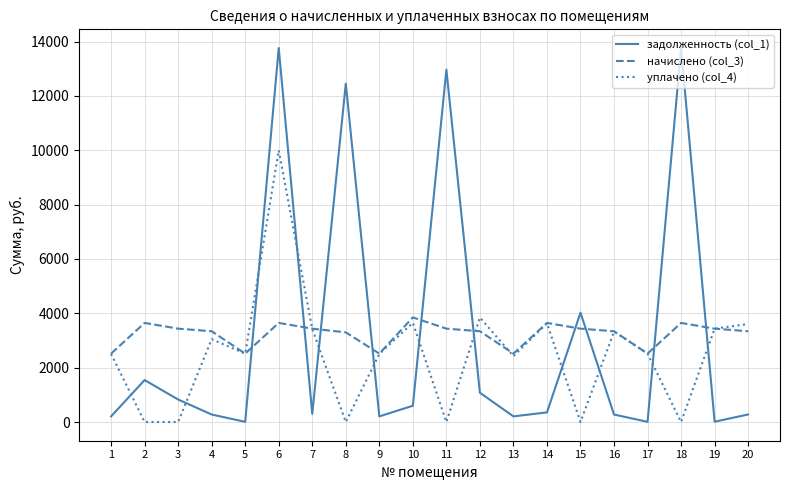

True or false: начислено (col_3) and задолженность (col_1) intersect in this chart.

True